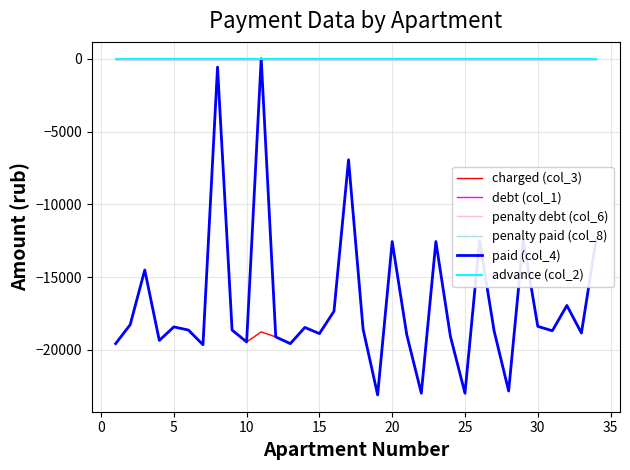

True or false: paid (col_4) has more than 0 interior local peaks.

True